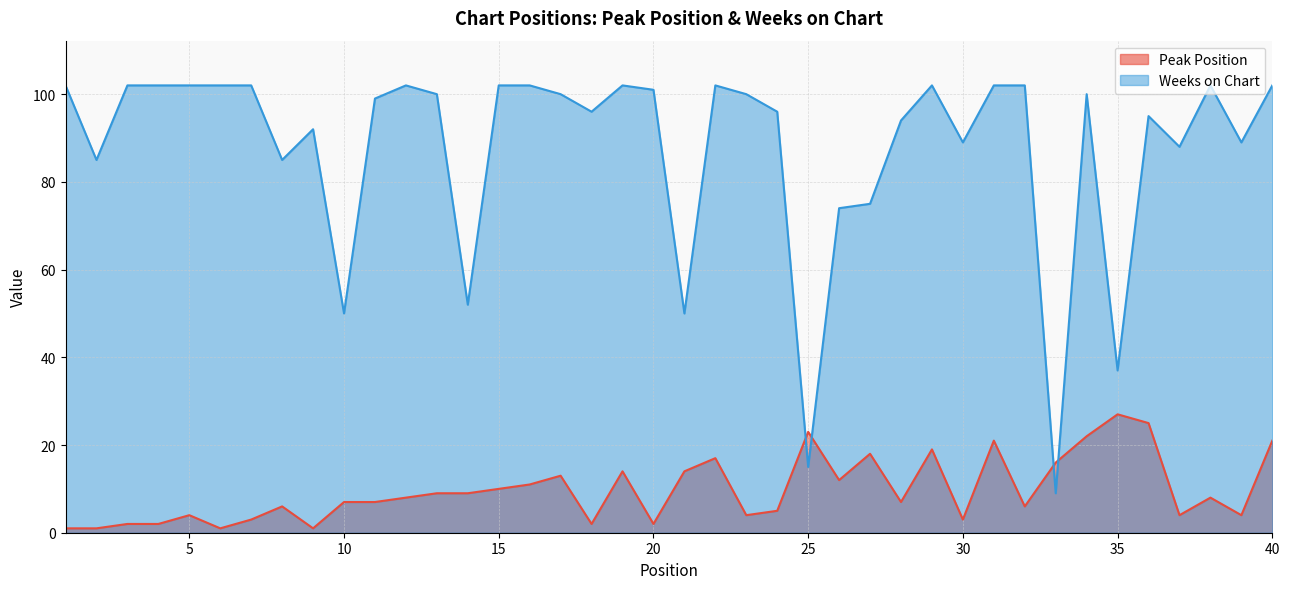

Is it true that Weeks on Chart equals 94 at 28?

True